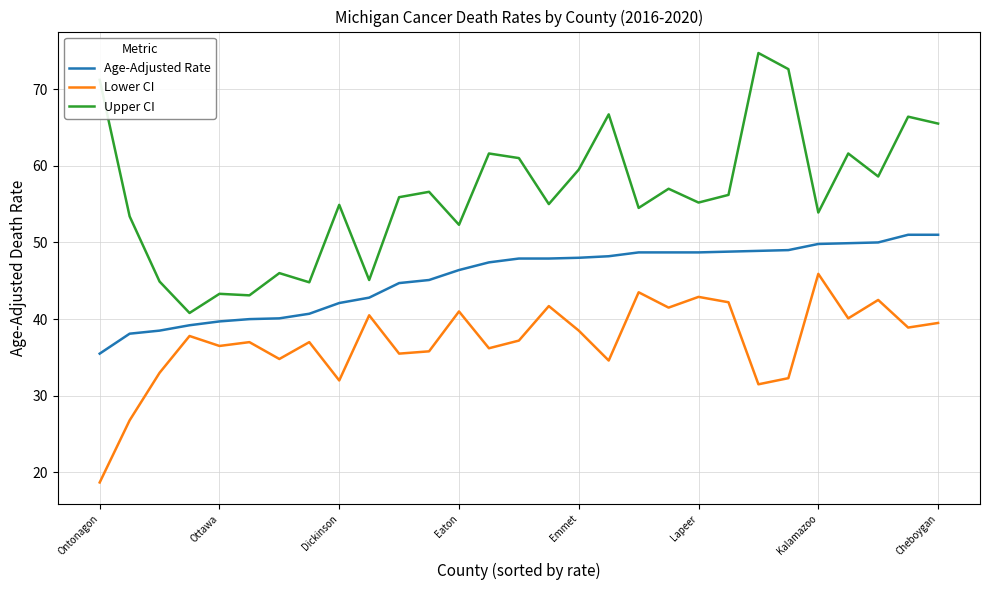

What is the minimum value shown in the chart?

18.7